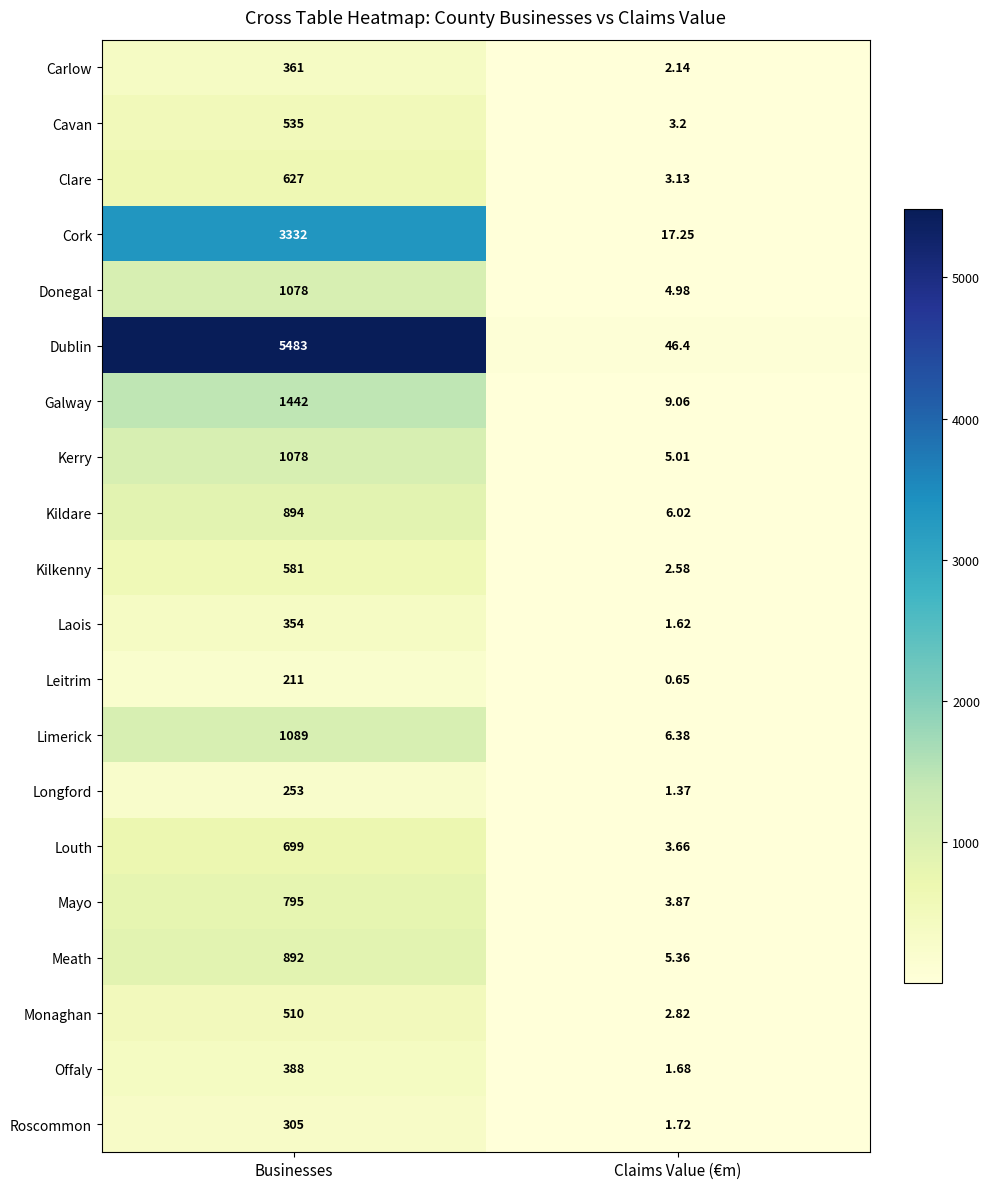

Which series has the widest spread of values?

Dublin